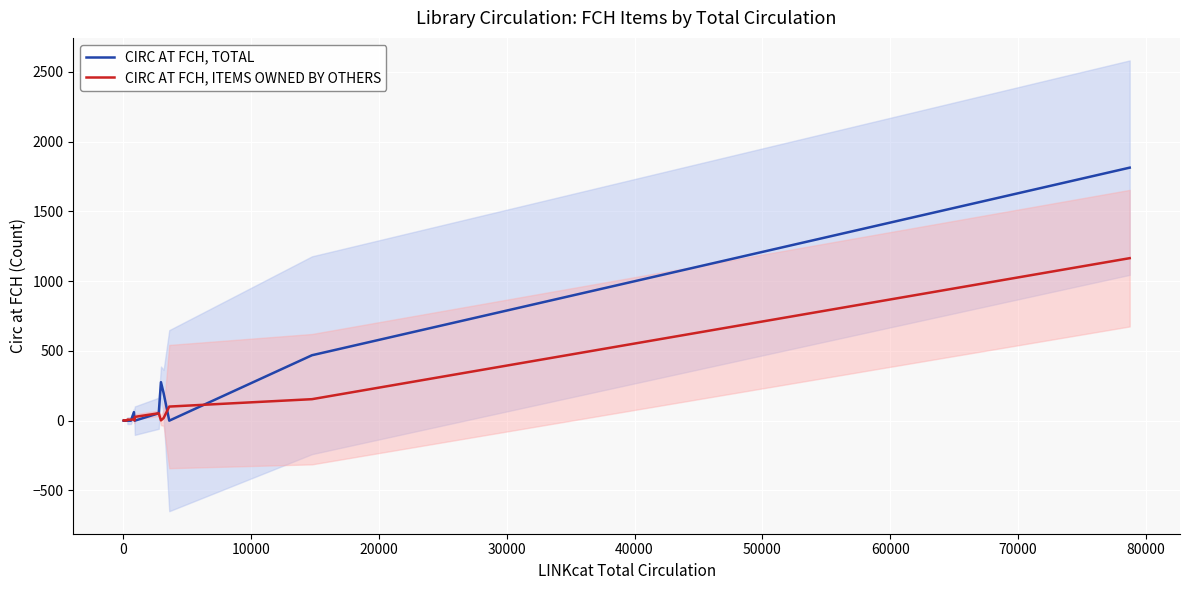

True or false: CIRC AT FCH, TOTAL and CIRC AT FCH, ITEMS OWNED BY OTHERS cross at least once.

True